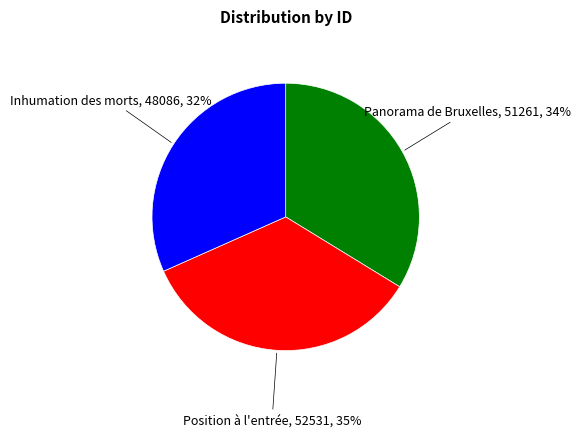

Is there a majority slice in this chart?

No